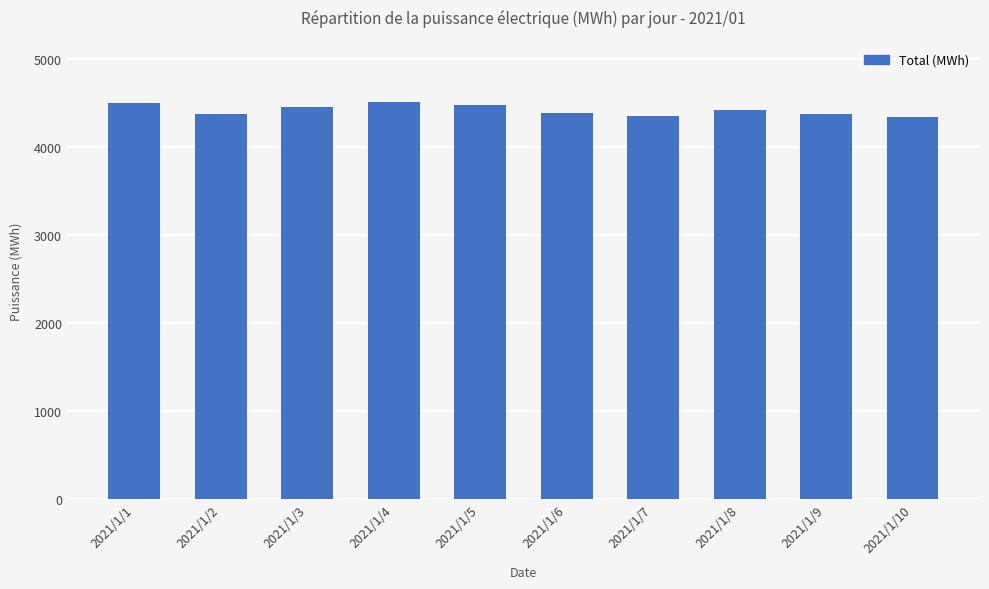

What is the minimum value shown in the chart?

4340